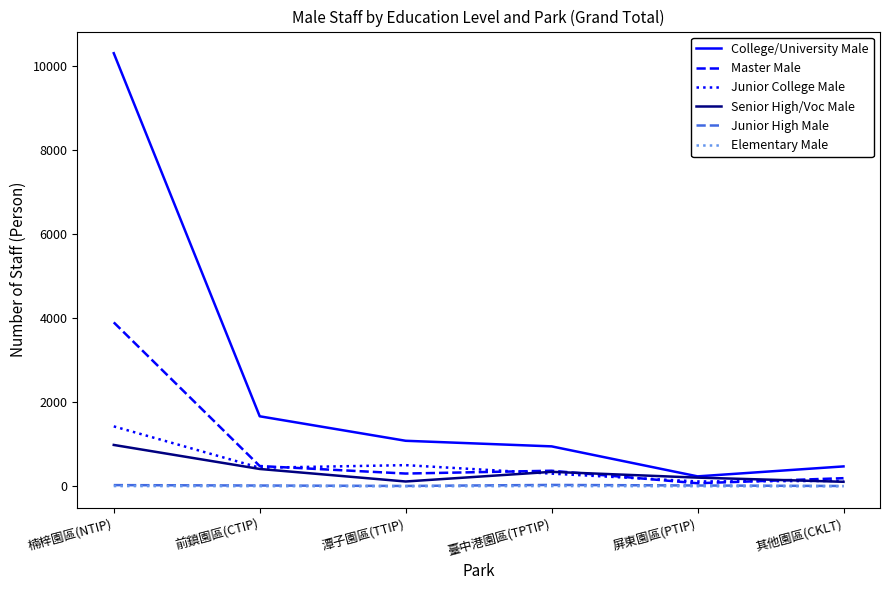

What is the difference between the maximum and second lowest values in the College/University Male series?

9835